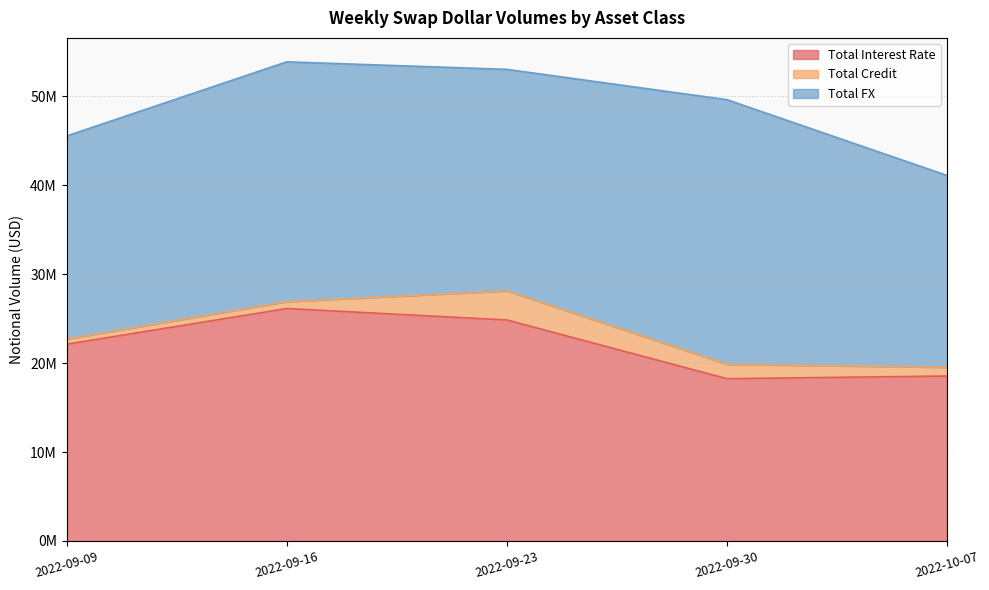

Where is the first local maximum for Total Credit?

2022-09-23